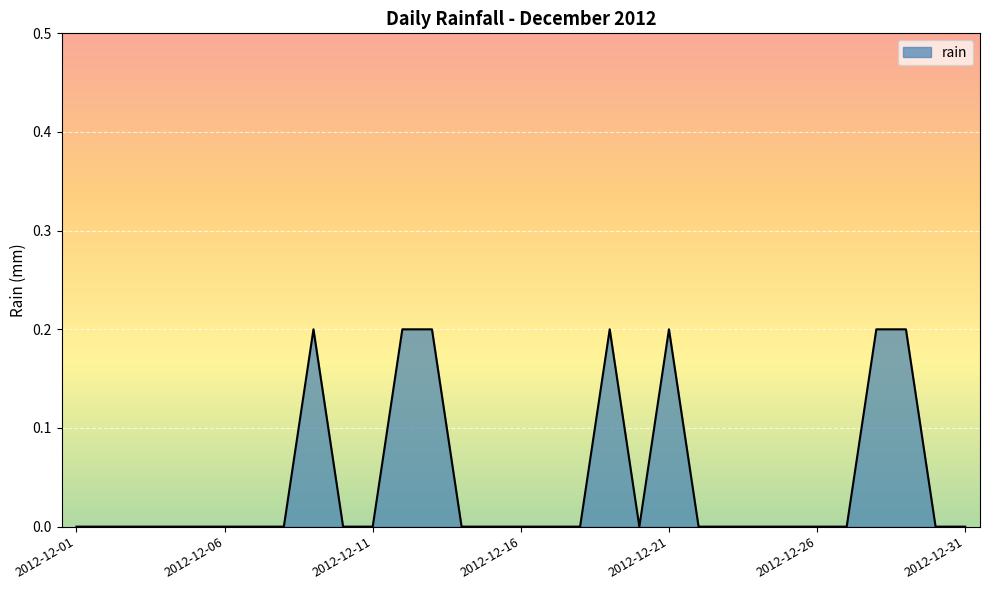

Does the chart display data point markers on the line(s)?

No